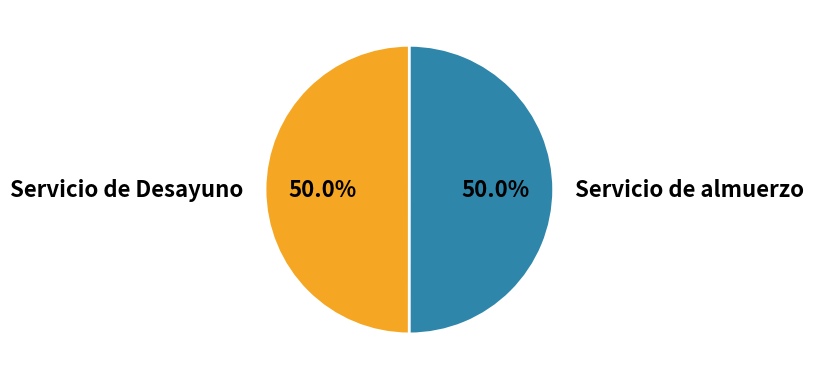

Approximately how many times larger is the value at Servicio de almuerzo compared to Servicio de Desayuno?

1.0